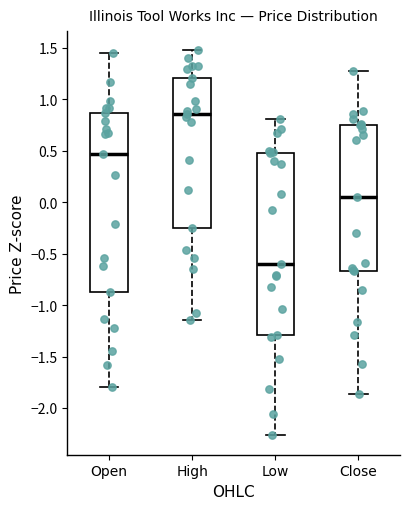

Reading left to right, transcribe this box plot: for each box, give where its median line is, the range the box spans, and where its two whiskers end, as read against the y-axis. The values are not printed on the chart, so give them approximately, as read against the axis.

Open: median 0.45, box -0.85 to 0.85, whiskers -1.80 to 1.45
High: median 0.85, box -0.25 to 1.20, whiskers -1.15 to 1.50
Low: median -0.60, box -1.30 to 0.45, whiskers -2.25 to 0.80
Close: median 0.05, box -0.65 to 0.75, whiskers -1.85 to 1.25